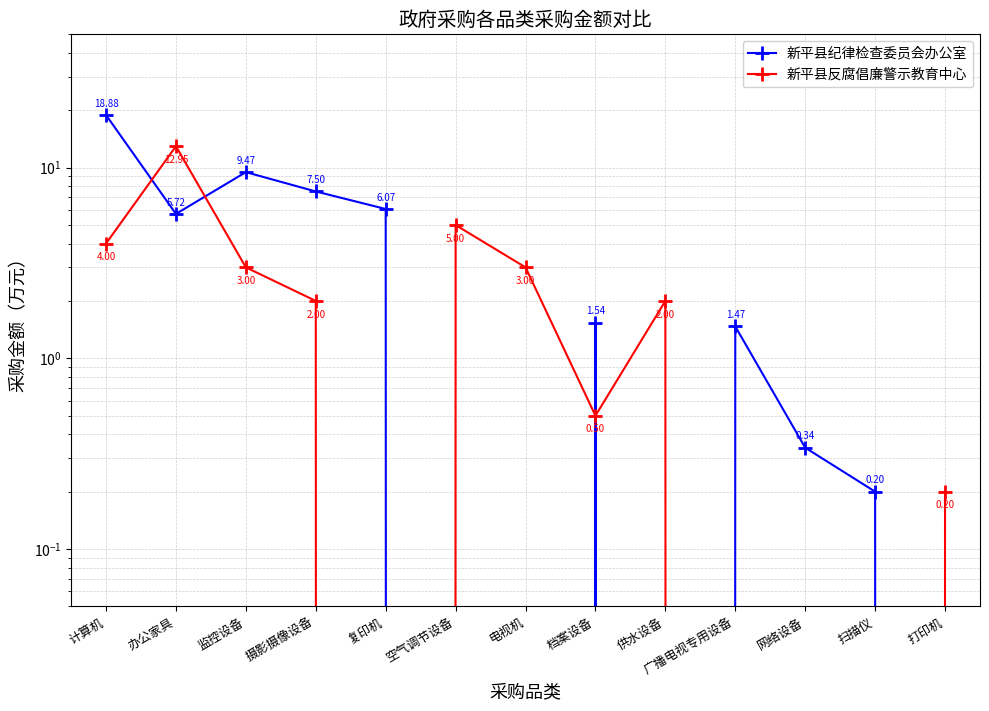

What is the label of the 1st point from the right?

打印机